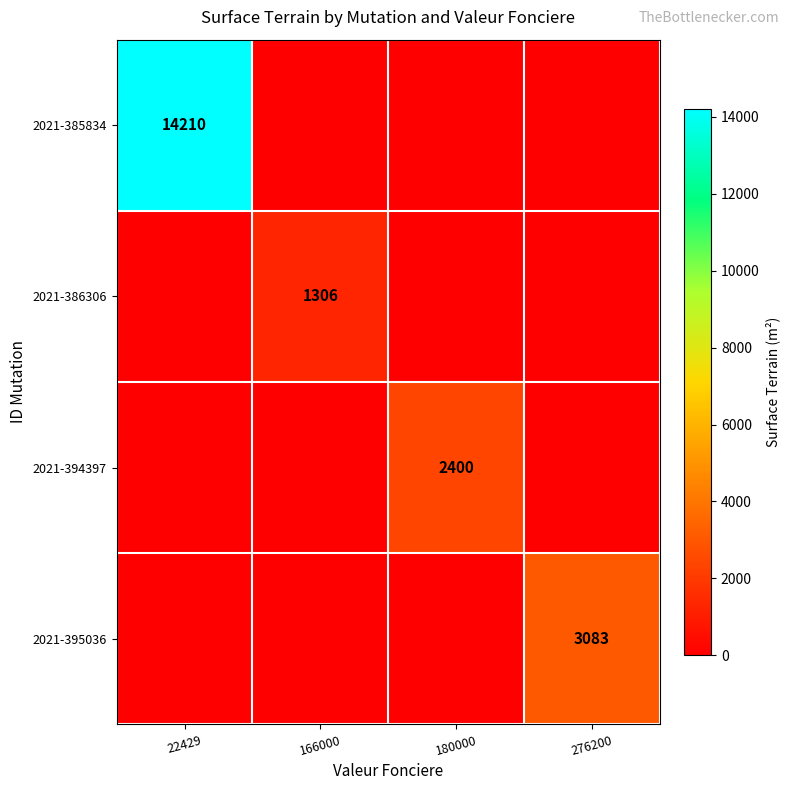

What is the average value of the 2021-386306 series?

326